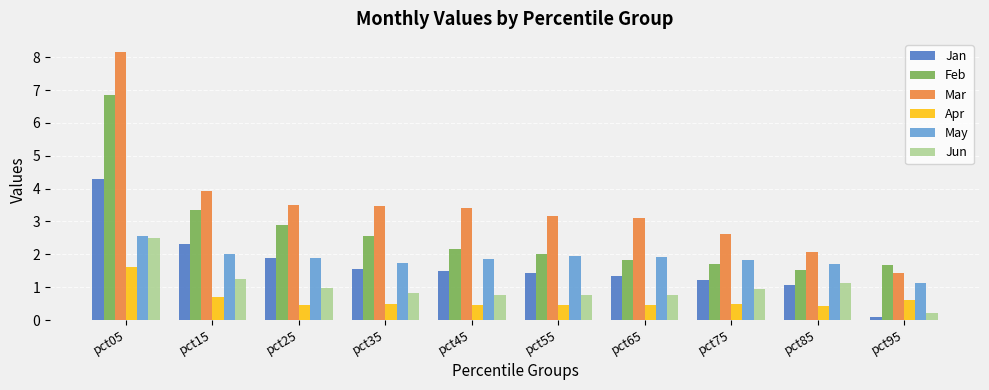

What is the value of the Mar bar at the 1st from the left?

8.2